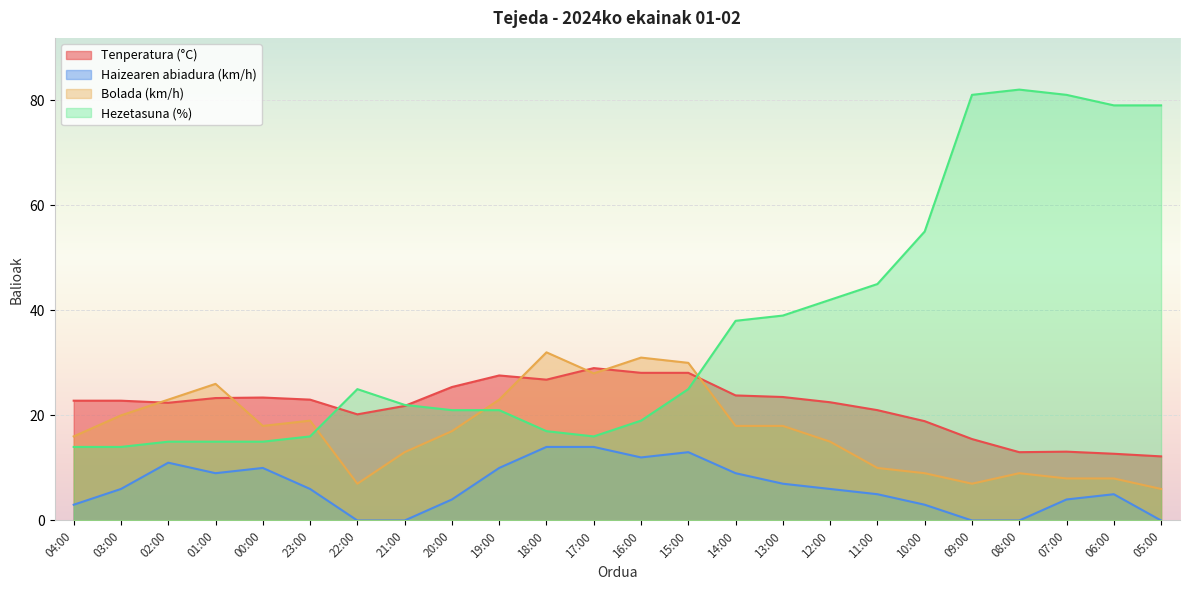

Is the value of Tenperatura (°C) at 11:00 greater than the value of Haizearen abiadura (km/h) at 10:00?

Yes